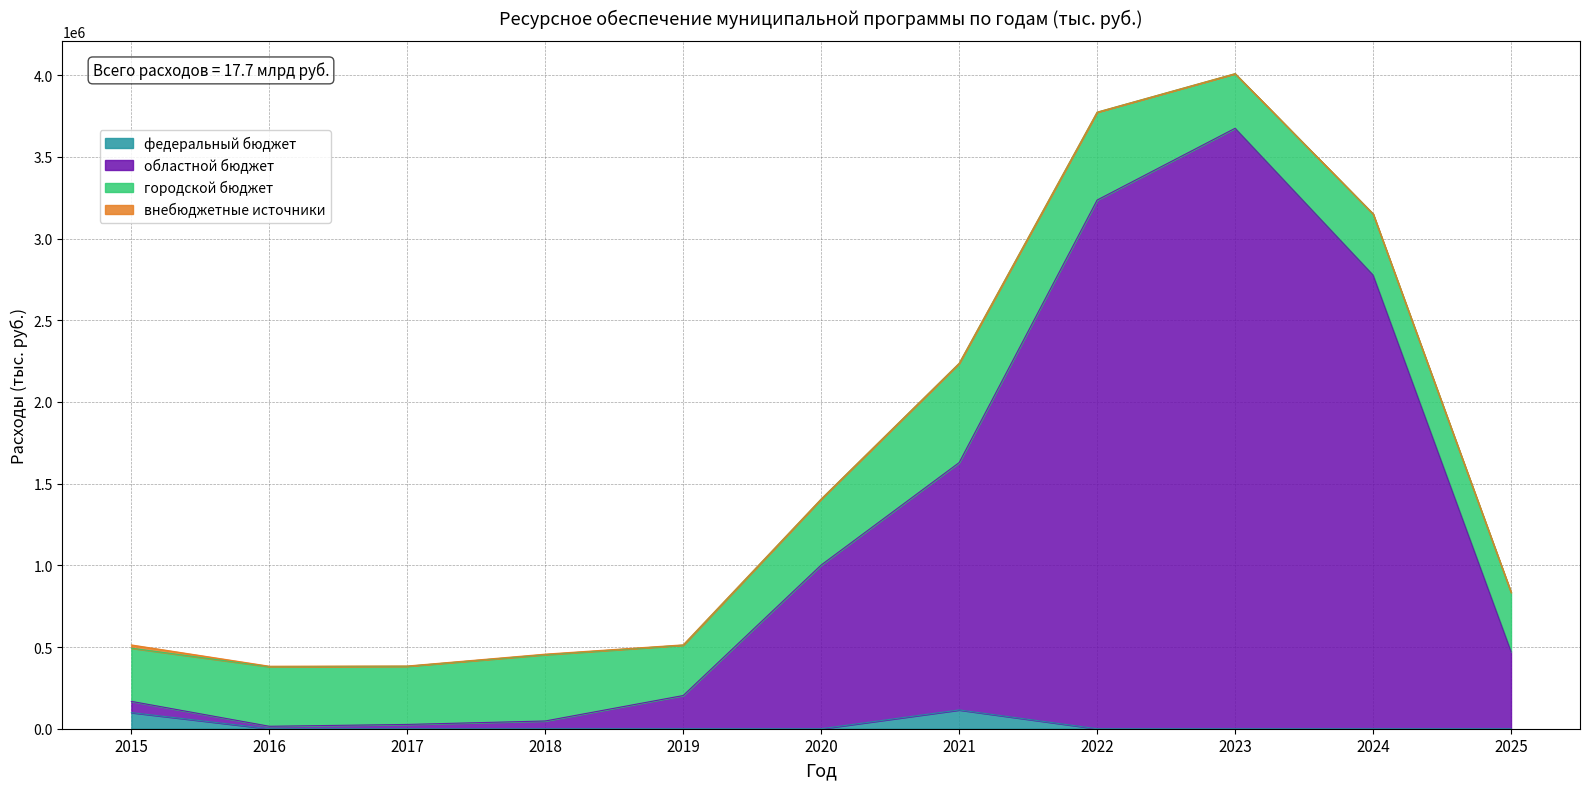

Does the chart have visible grid lines?

Yes